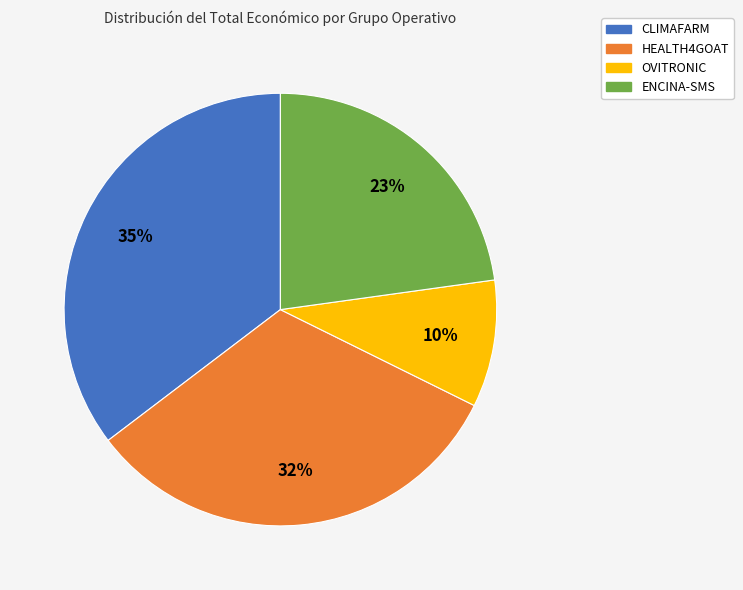

To the nearest percent, what is the average slice percentage?

25%